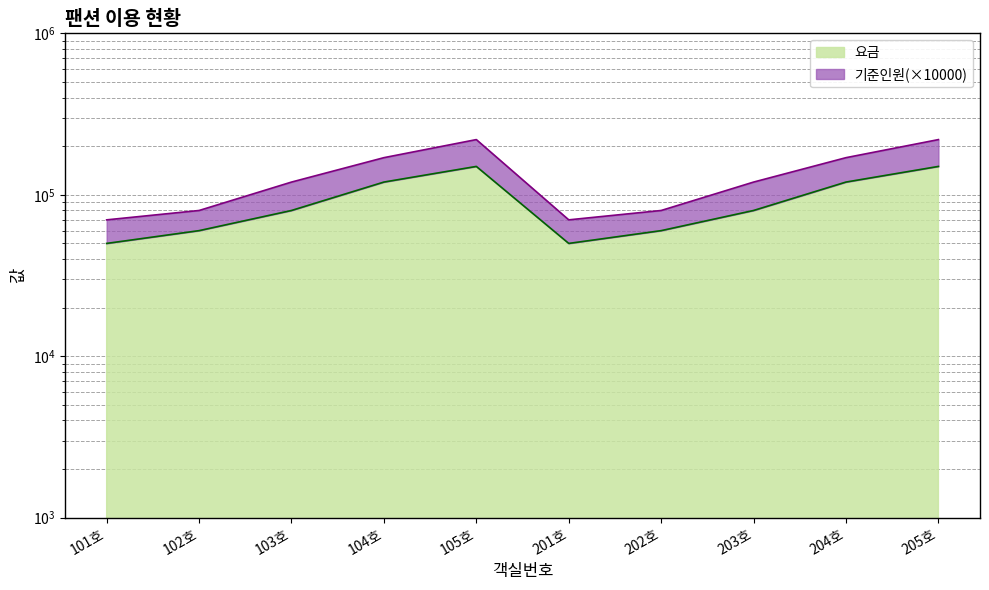

How many data points in 기준인원 are above 120000?

4